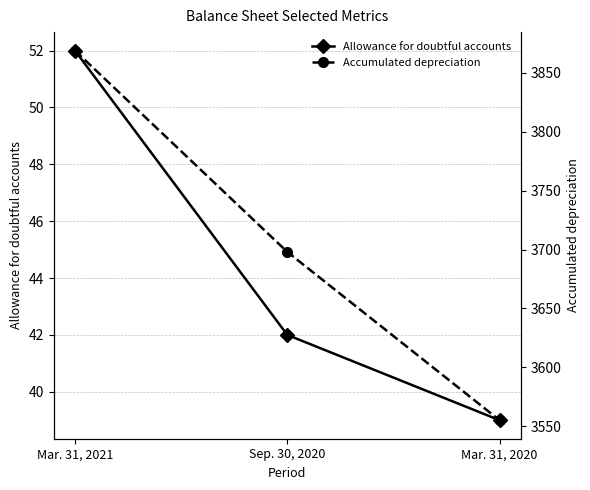

What is the spread (max minus min) of values at Mar. 31, 2021?

3817